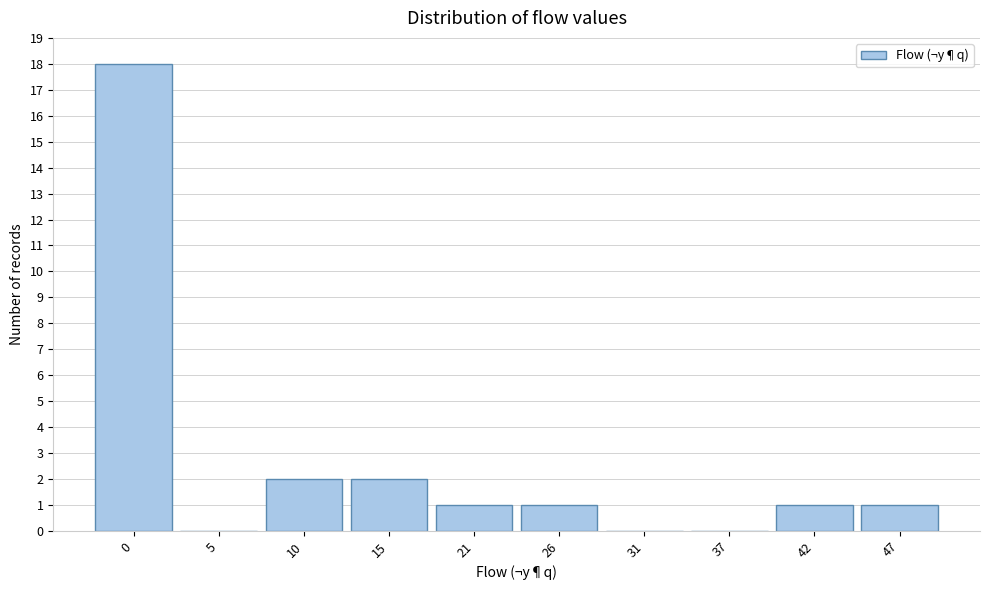

Reading left to right, what are all the values shown in this chart?

0=18	5=0	10=2	15=2	21=1	26=1	31=0	37=0	42=1	47=1